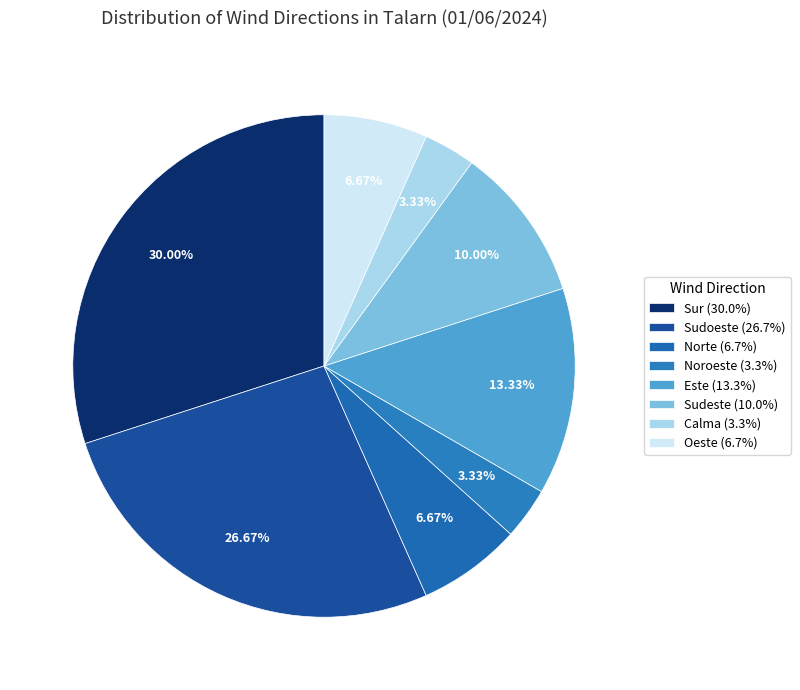

To the nearest percent, what portion does Calma represent?

3%